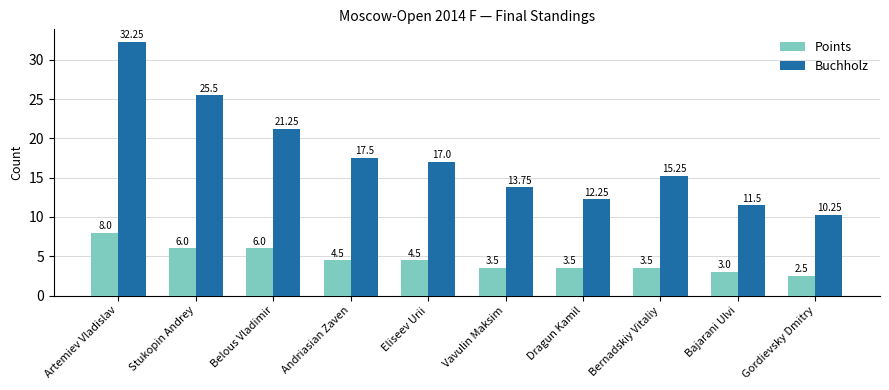

Is the value of Points at Stukopin Andrey greater than the value of Buchholz at Gordievsky Dmitry?

No